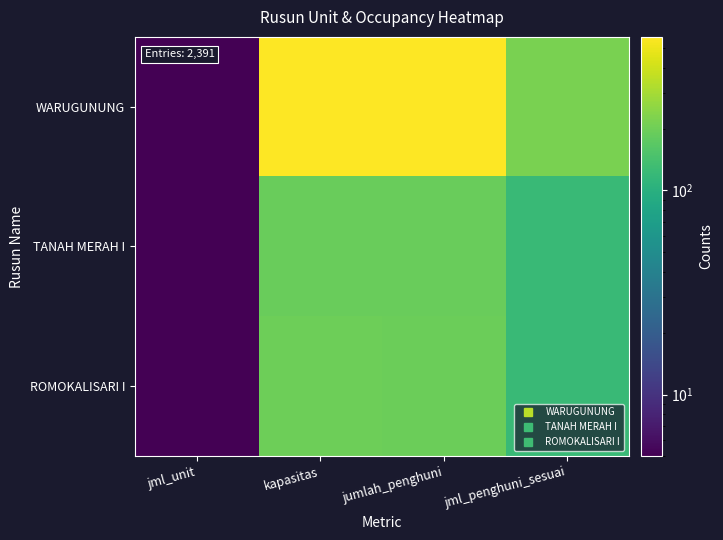

How many data points does each series have?

4